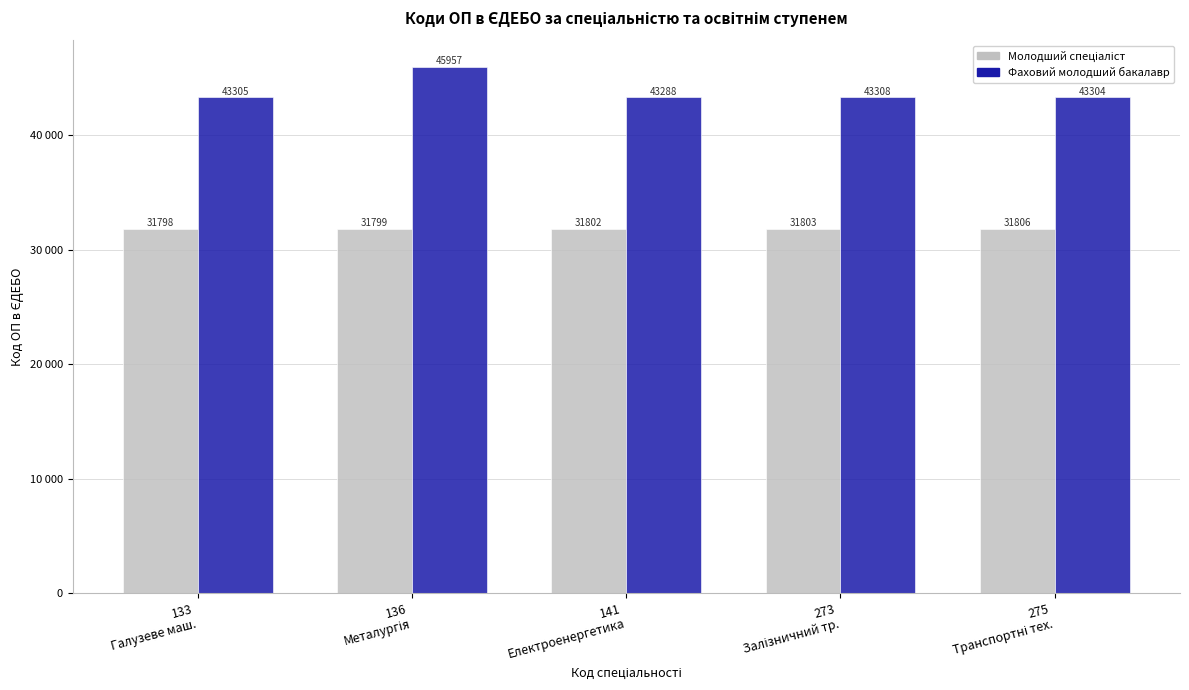

Does the chart contain stacked bars?

No